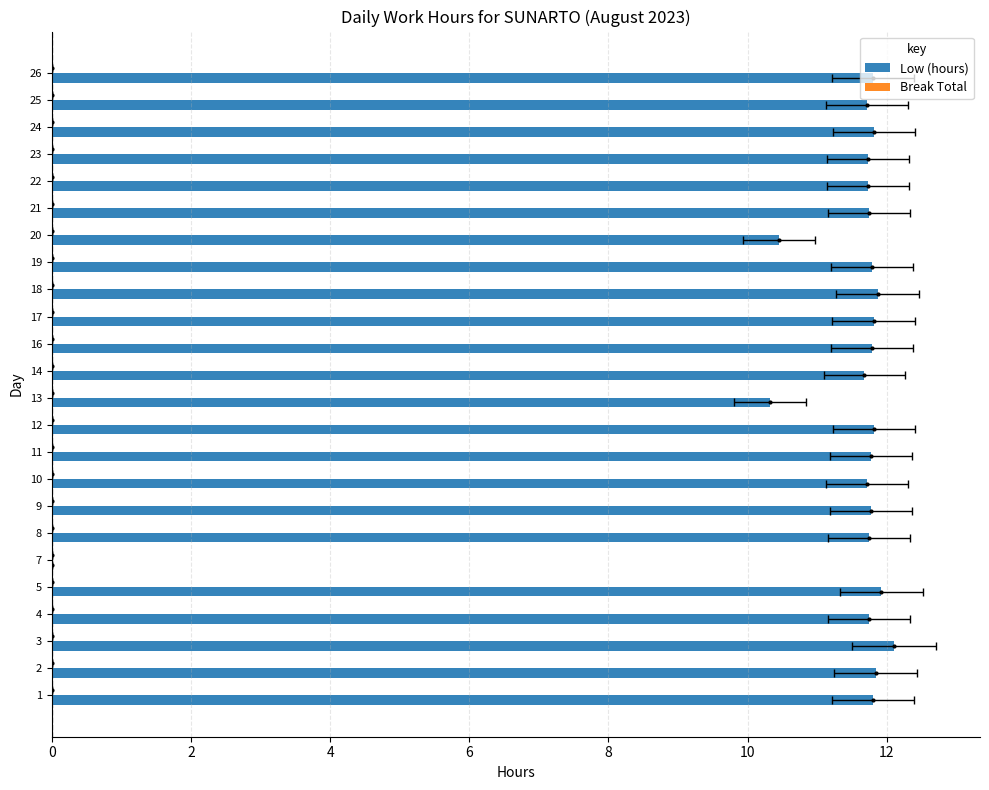

What is the average value of the Break Total series?

0.3